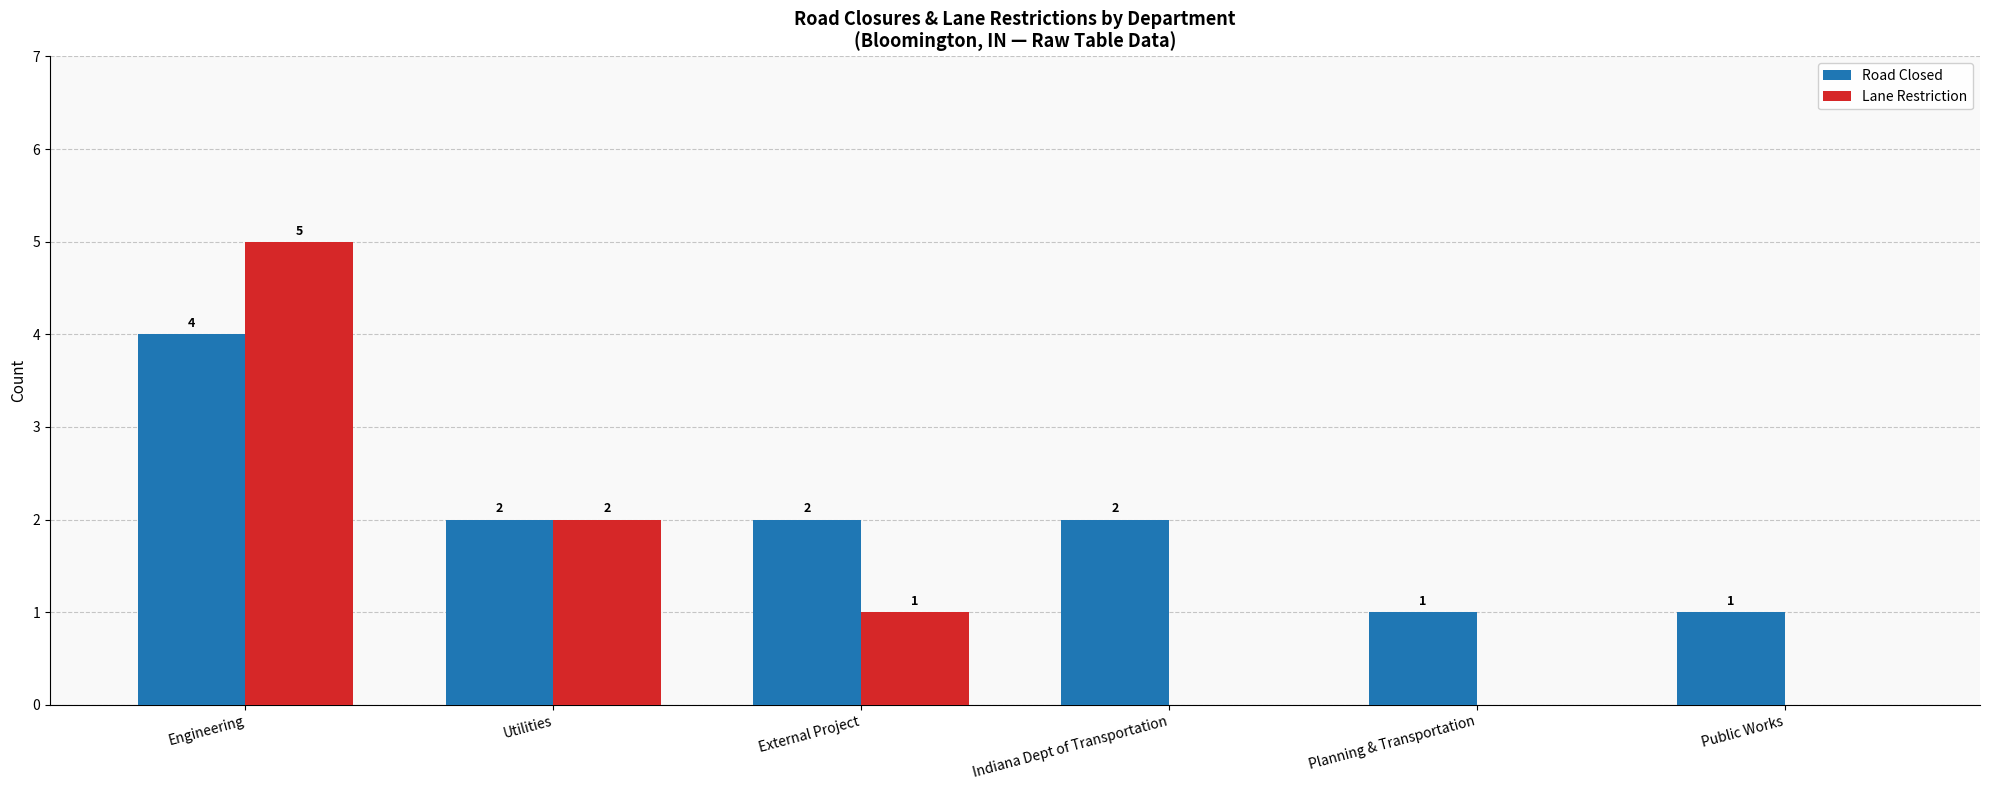

How many groups of bars are there?

6